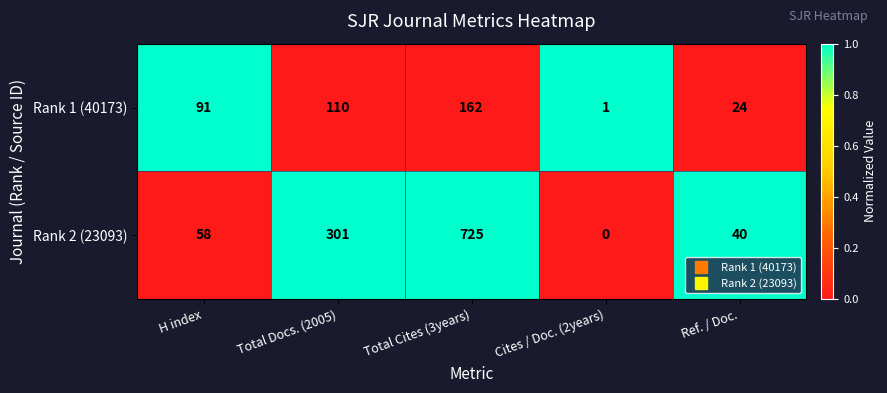

The value of Rank 2 (23093) at Total Docs. (2005) is 210. True or false?

False